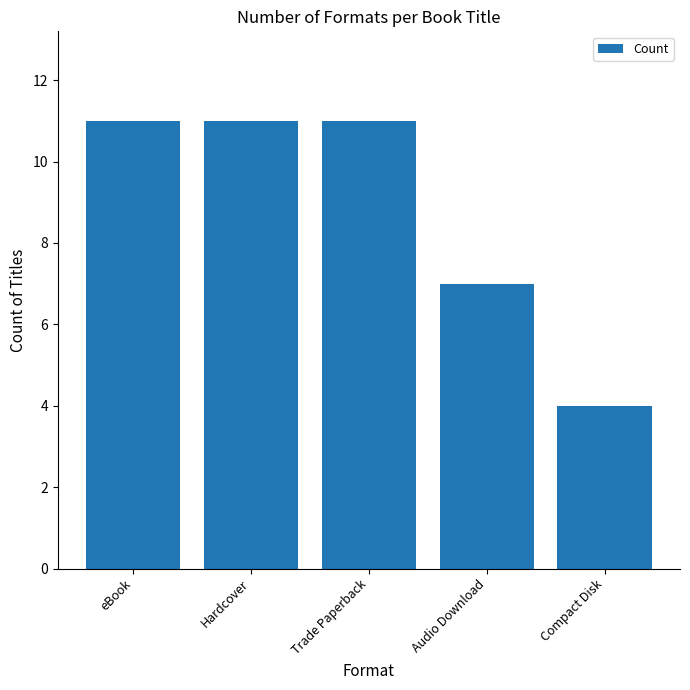

Are the bars grouped side by side (vs. stacked)?

No